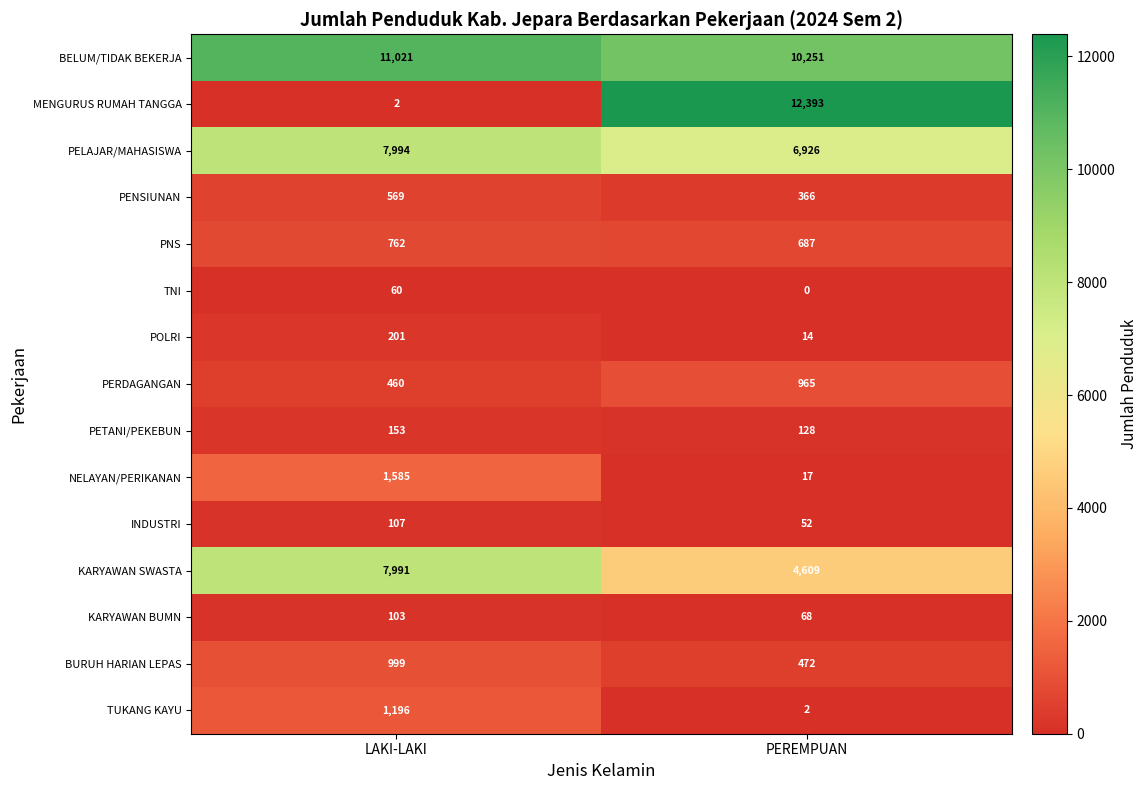

What is the maximum value shown in the chart?

12393